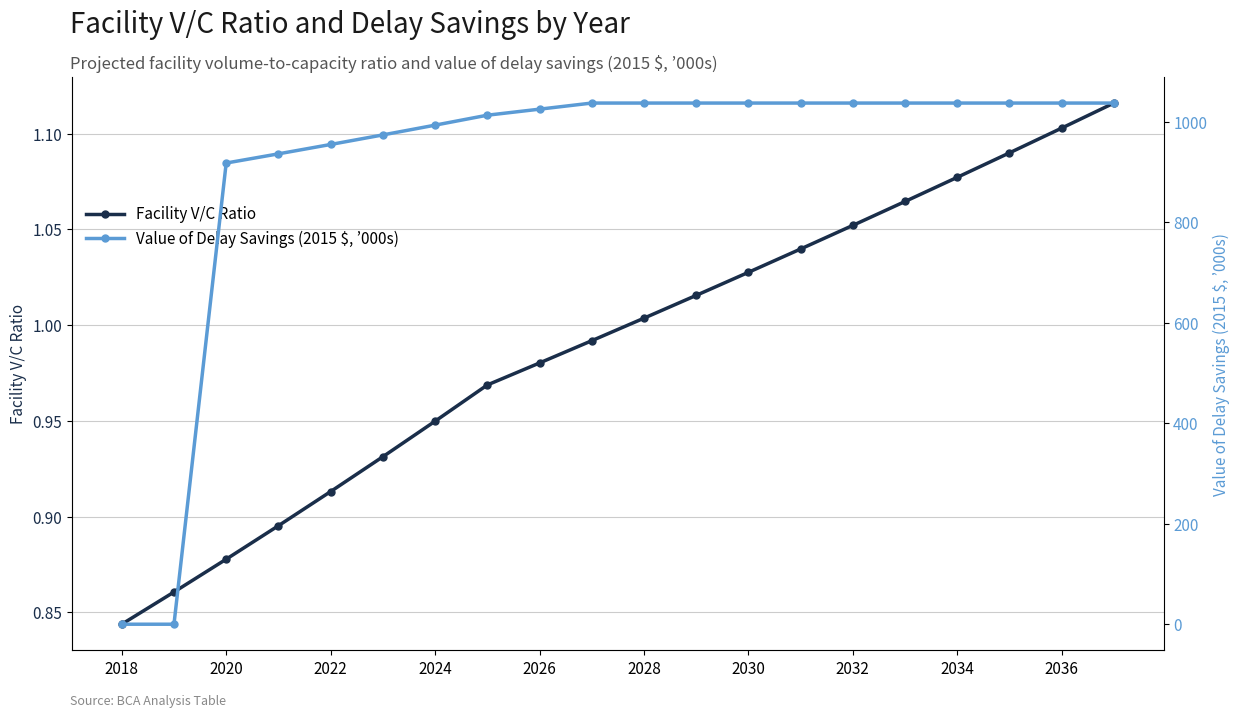

Where does the Facility V/C Ratio series first go above 1?

2028